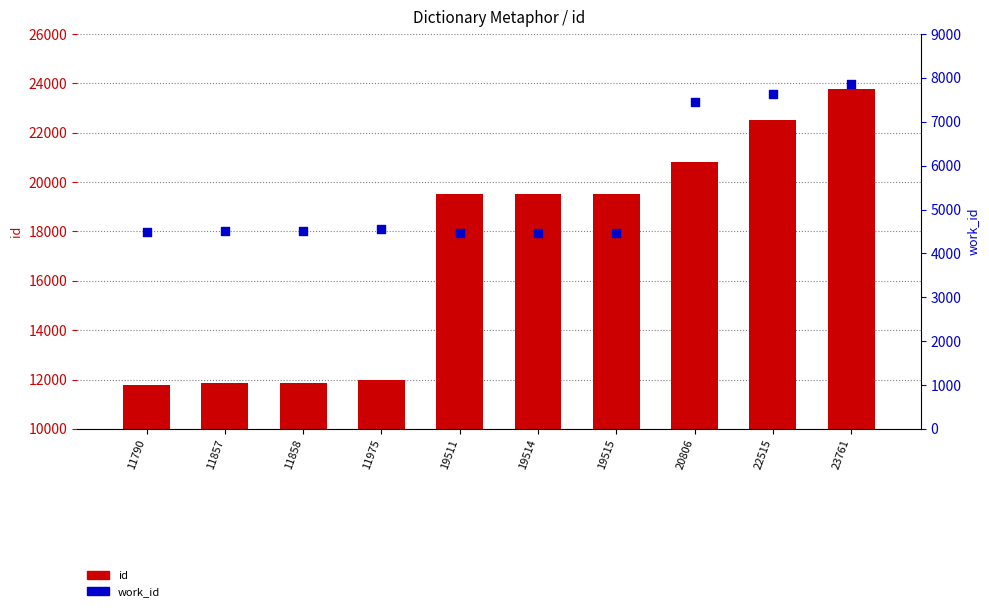

Which series contains the lowest Y value?

work_id